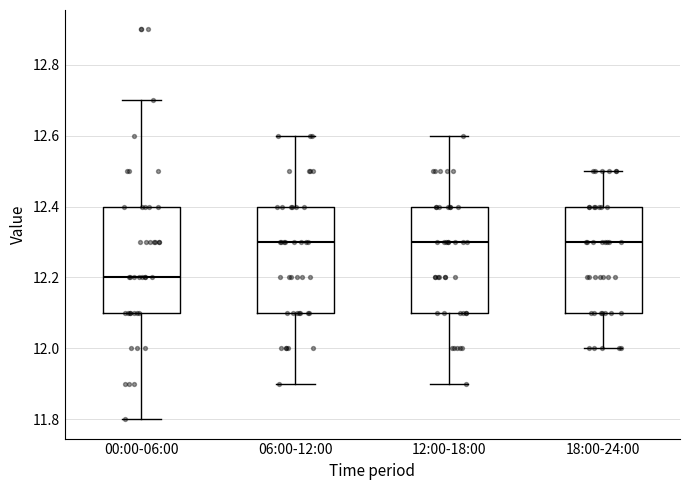

Where does the lower whisker of the box for 12:00-18:00 end on the y-axis? The values are not printed on the chart, so give them approximately, as read against the axis.

11.9